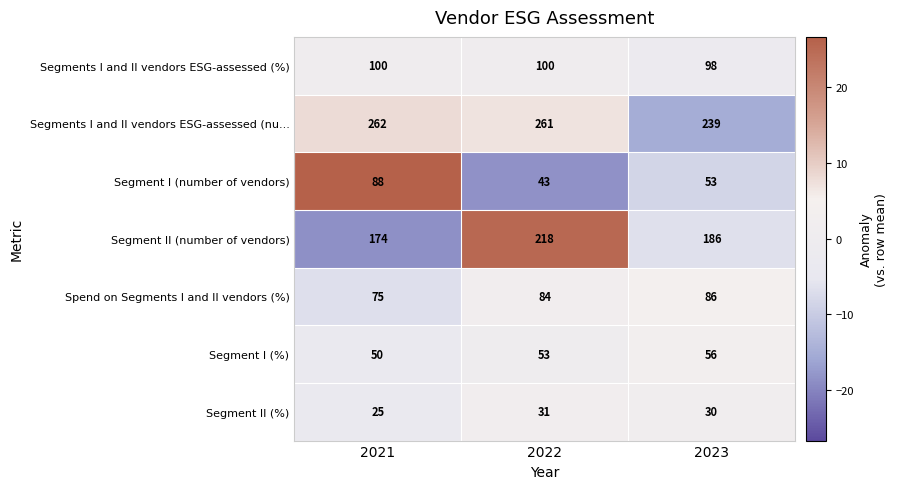

Is it true that Segments I and II vendors ESG-assessed (nu... equals 428 at 2023?

False